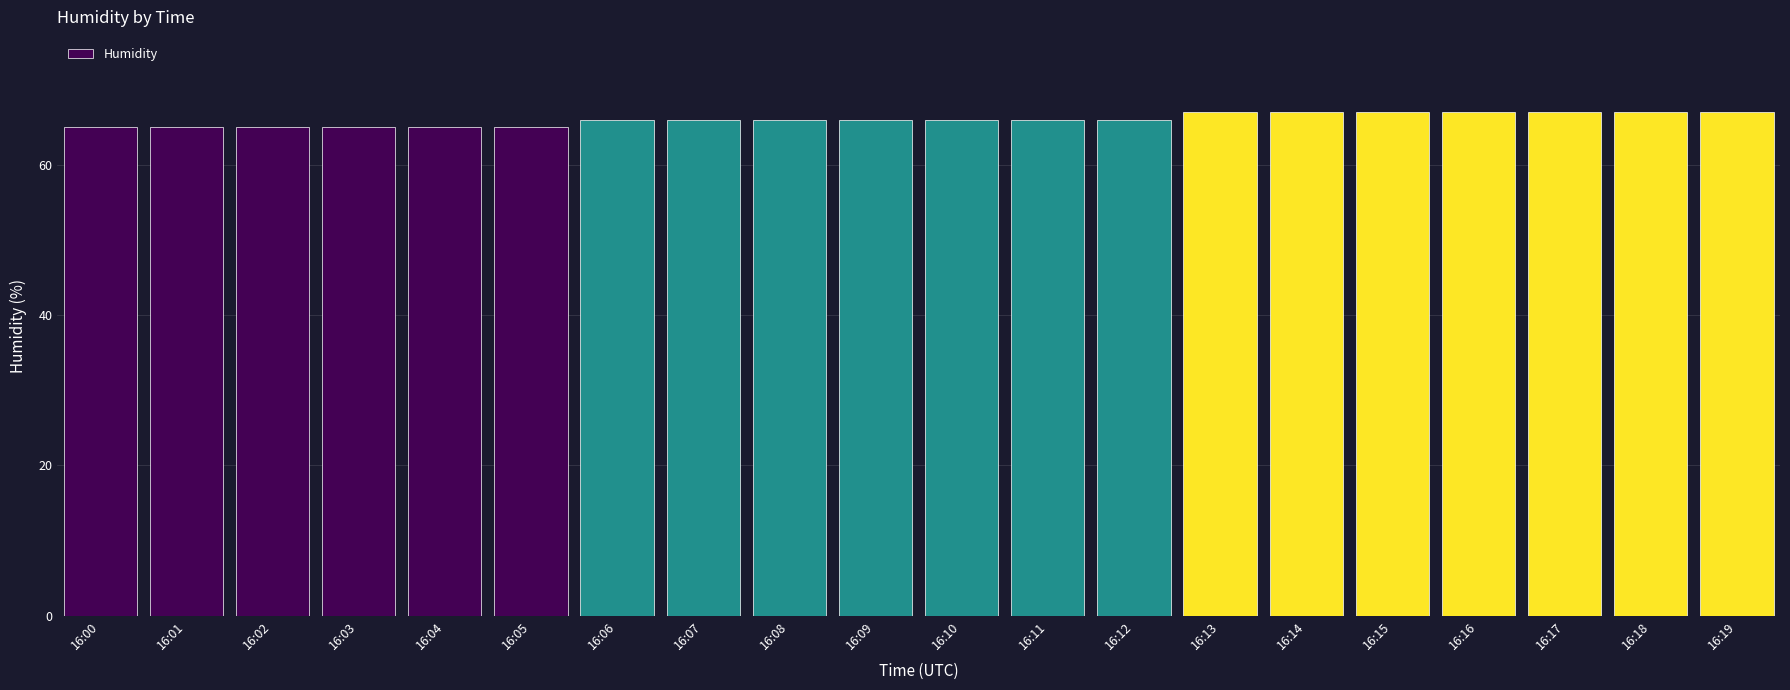

What is the value of the 19th bar from the left?

67